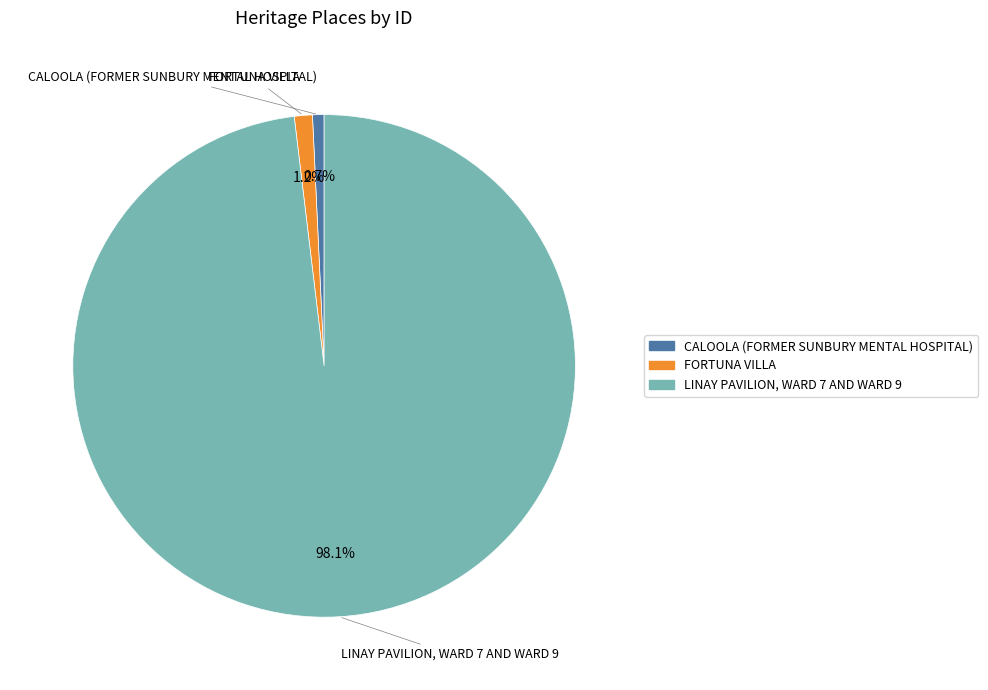

To the nearest percent, what is the difference between the largest and smallest slice percentages?

97%